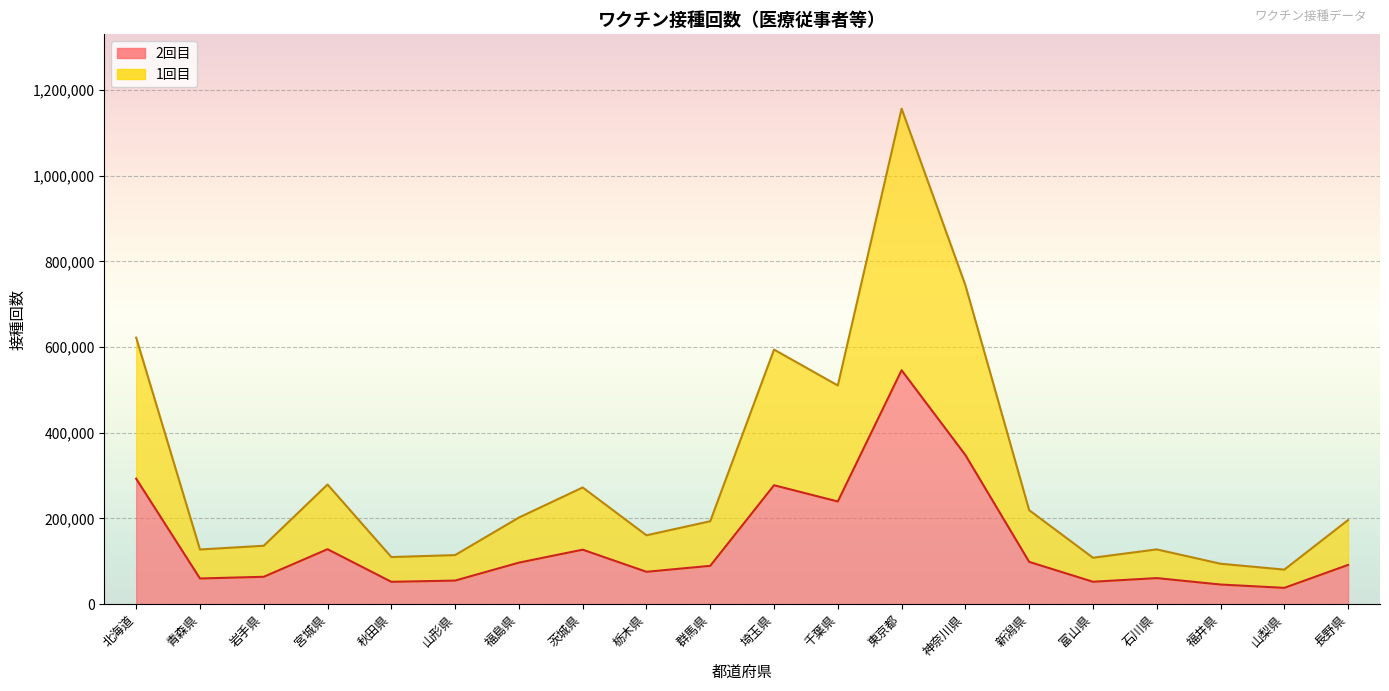

At which category does 1回目 reach its first local peak?

宮城県